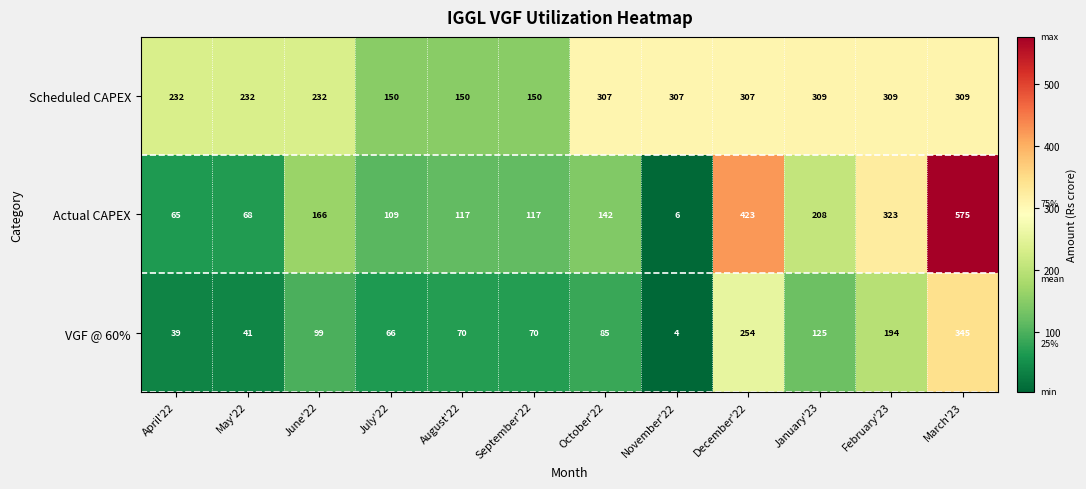

What is the greatest value displayed?

575